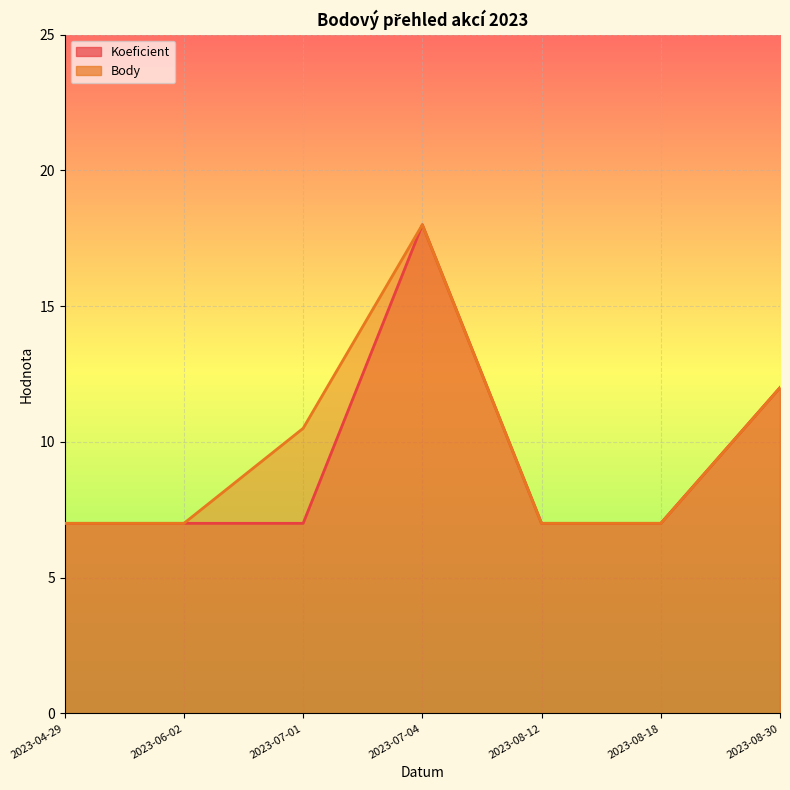

True or false: Body and Koeficient intersect in this chart.

False